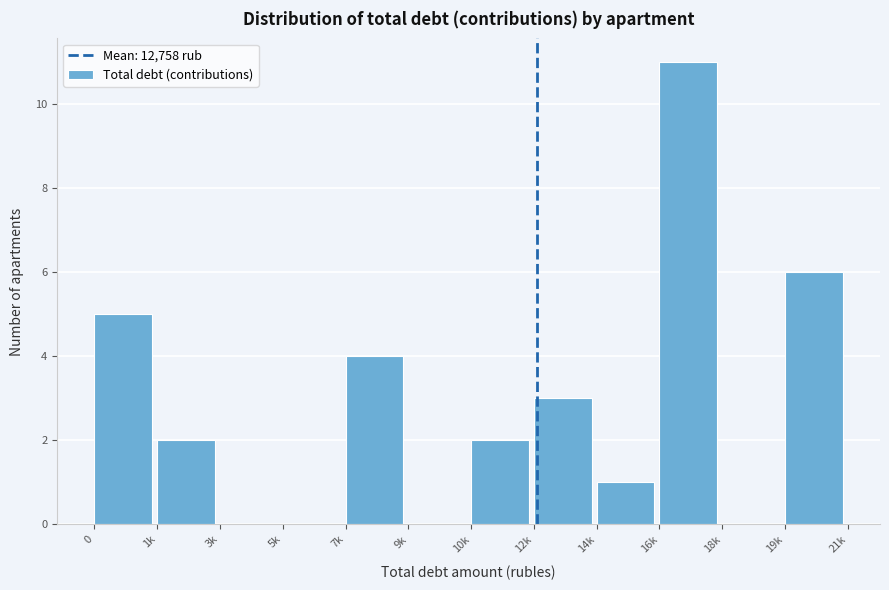

Reading left to right, extract all data points from this chart.

0=5	1k=2	3k=0	5k=0	7k=4	9k=0	10k=2	12k=3	14k=1	16k=11	18k=0	19k=6